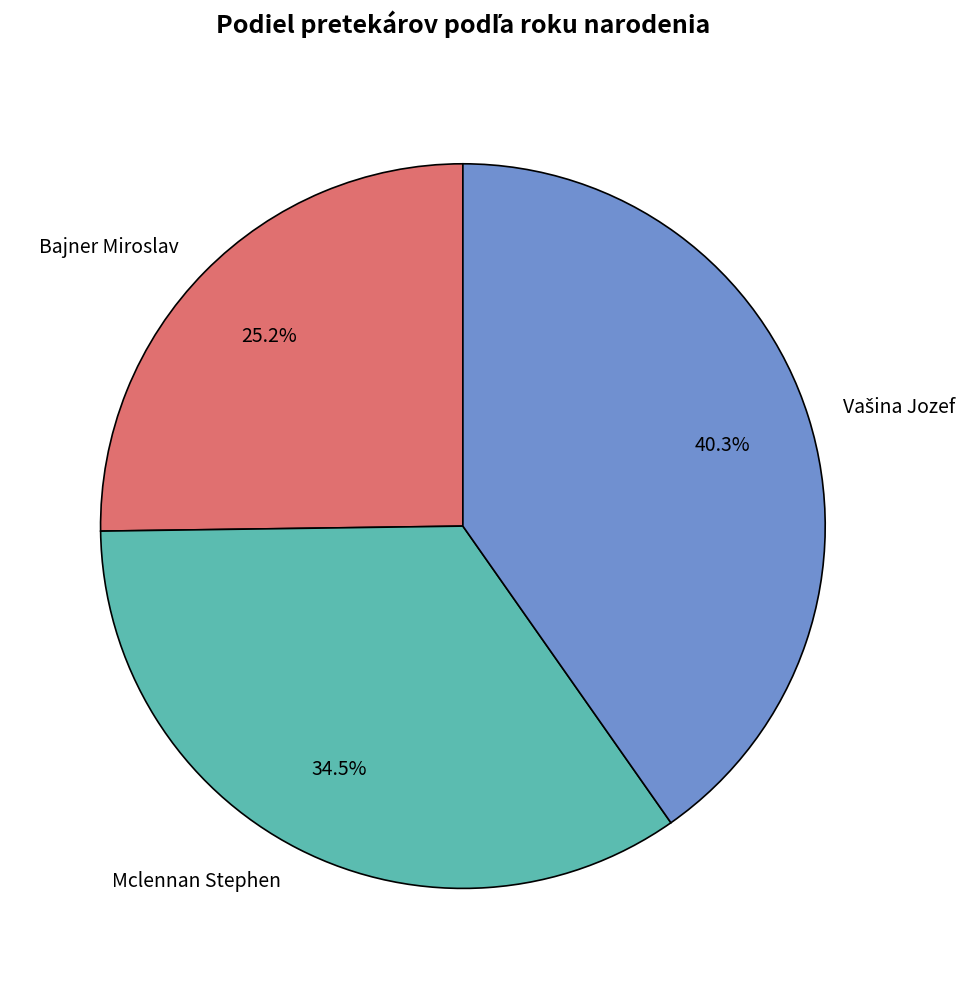

What is the smallest slice in the pie chart?

Bajner Miroslav